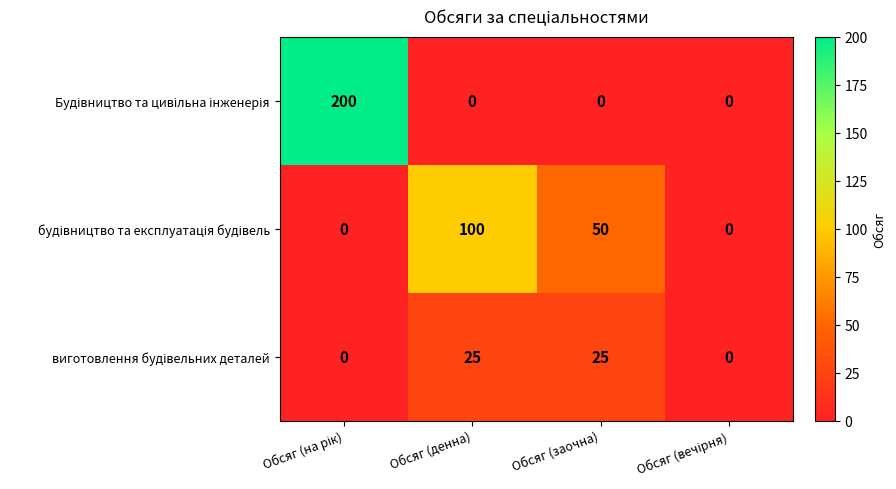

What is the spread (max minus min) of values at Обсяг (заочна)?

50